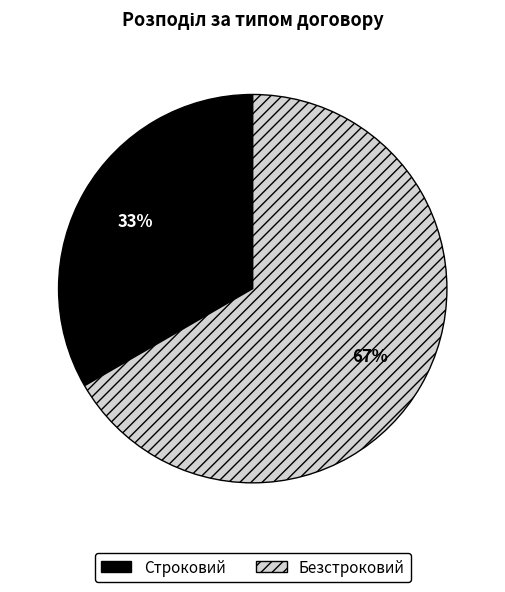

Approximately how many times larger is the value at Строковий compared to Безстроковий?

0.5